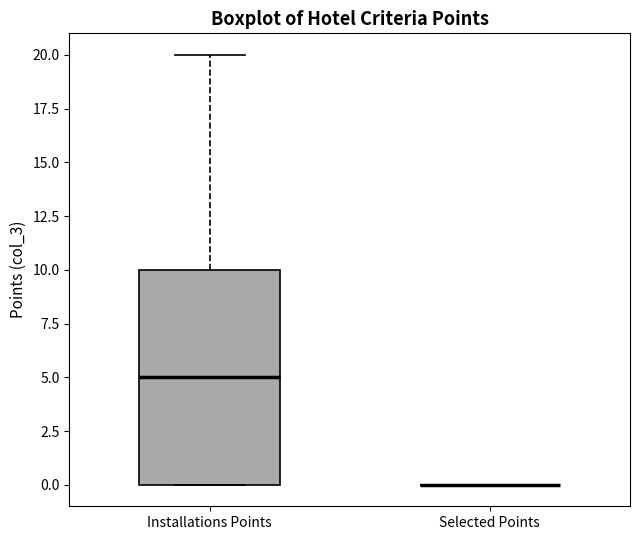

Where is the upper edge of the box for Installations Points on the y-axis? The values are not printed on the chart, so give them approximately, as read against the axis.

10